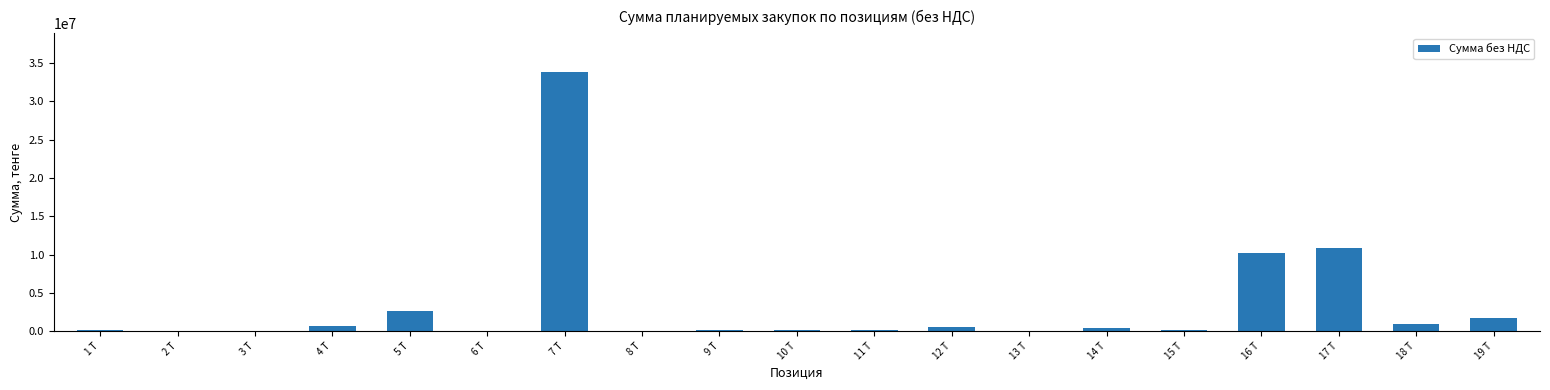

What is the greatest value displayed?

33812856.0